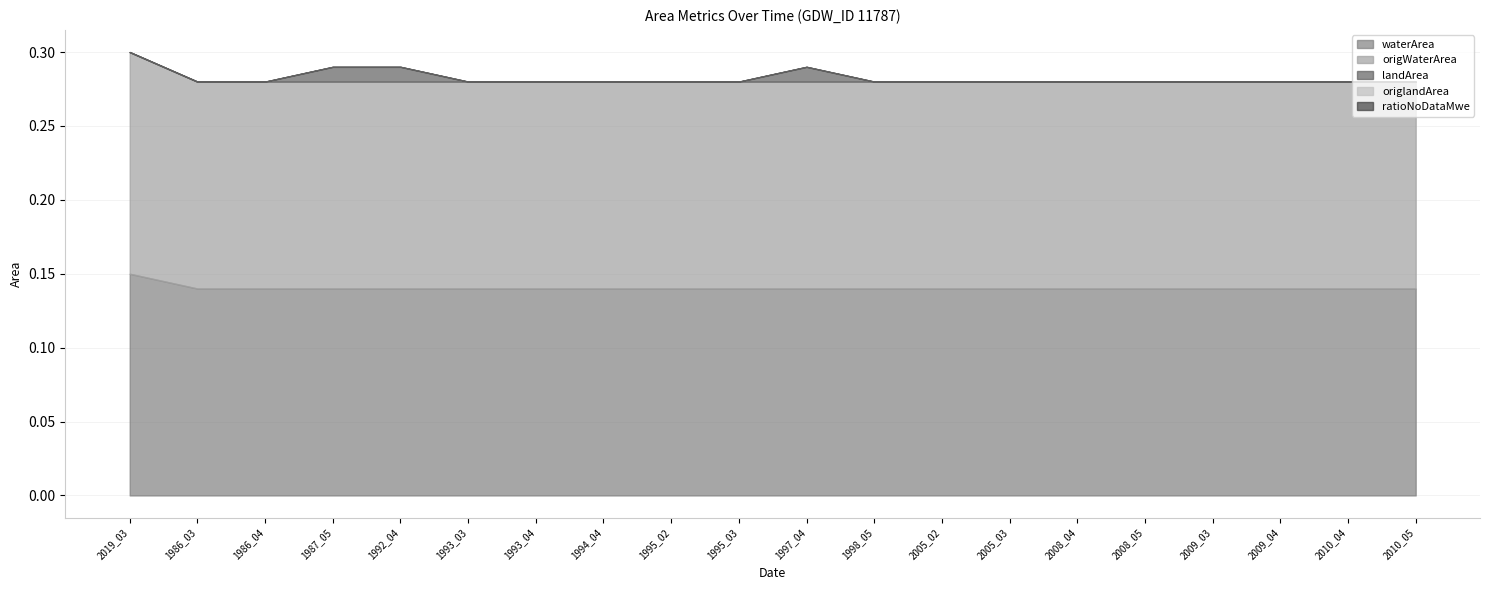

What is the label of the 15th point from the right?

1993_03